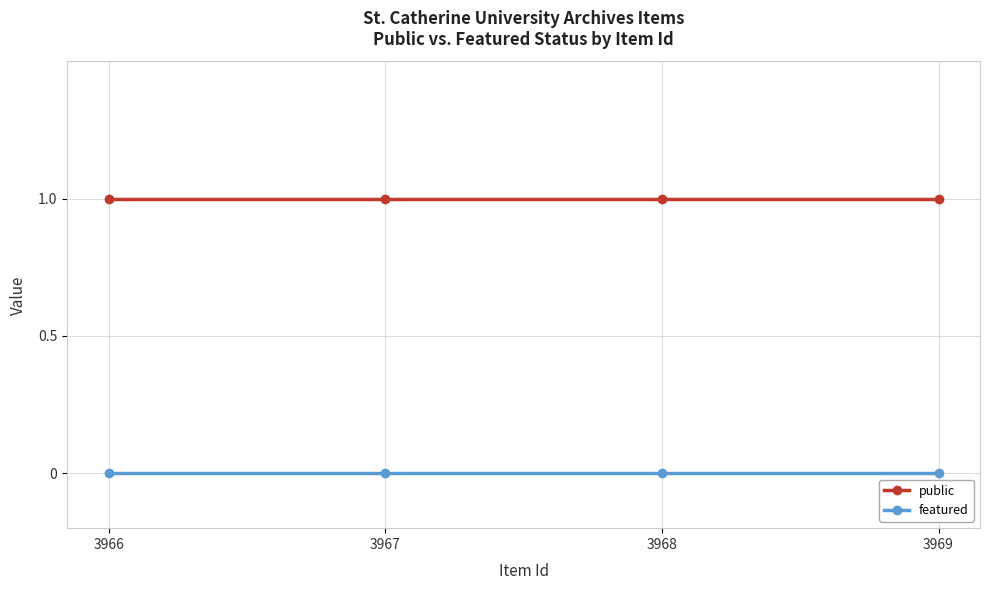

The value of featured at 3967 is 0. True or false?

True